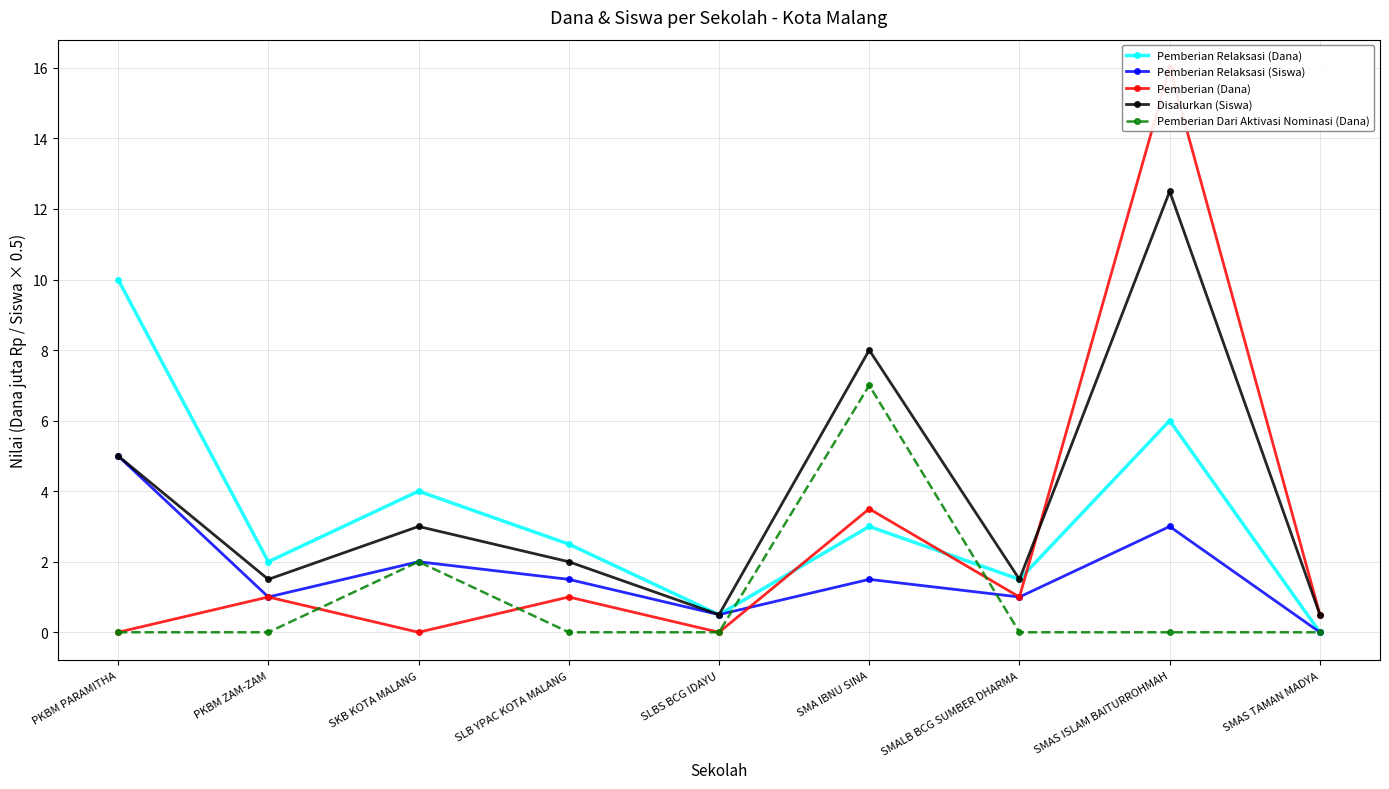

What is the label of the 9th point from the right?

PKBM PARAMITHA